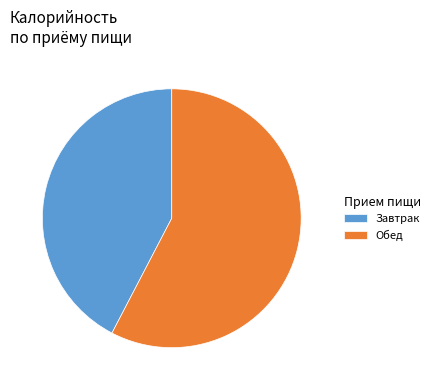

How many slices are in this pie chart?

2